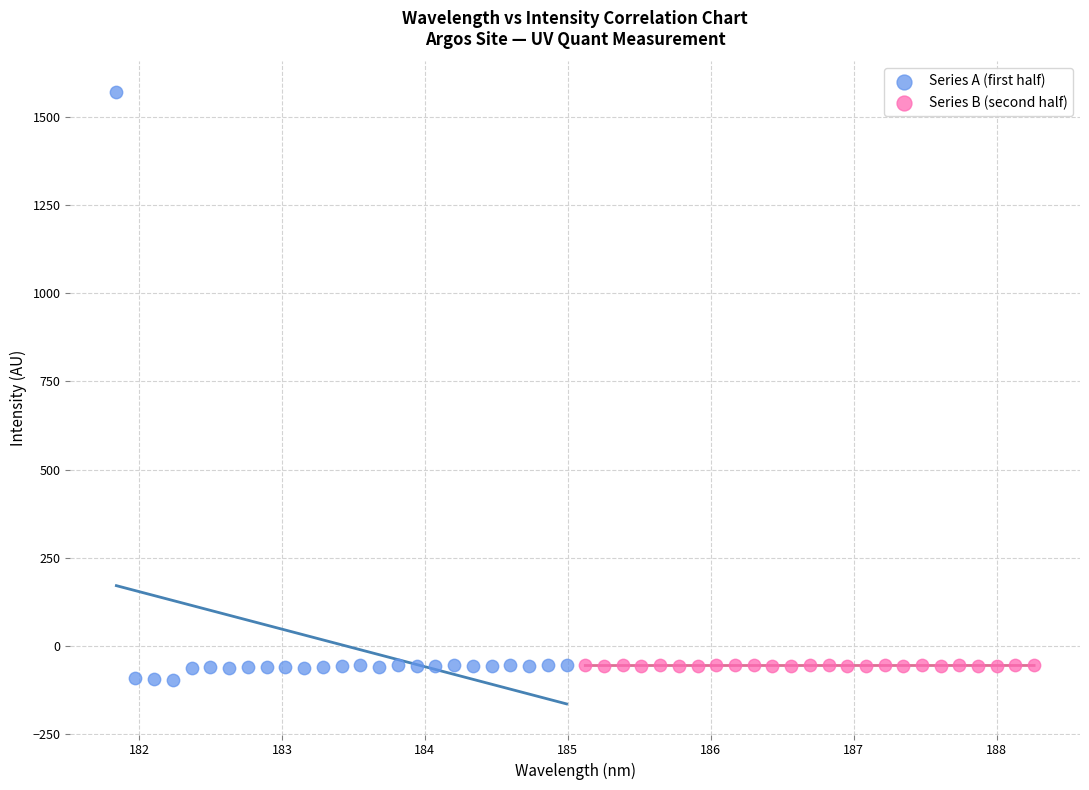

Which series reaches the maximum Y coordinate?

Series A (first half)